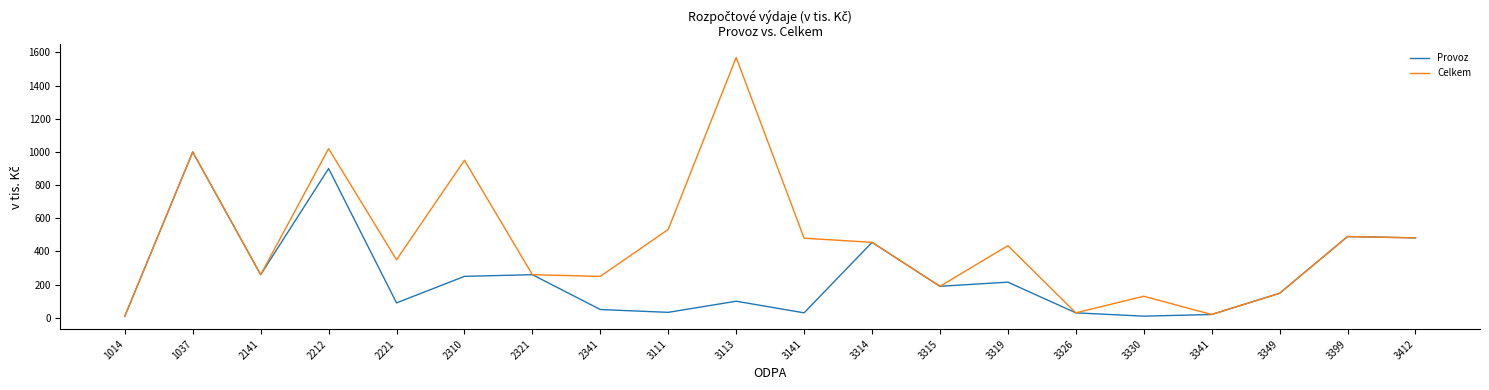

Which series has the largest range (max minus min)?

Celkem